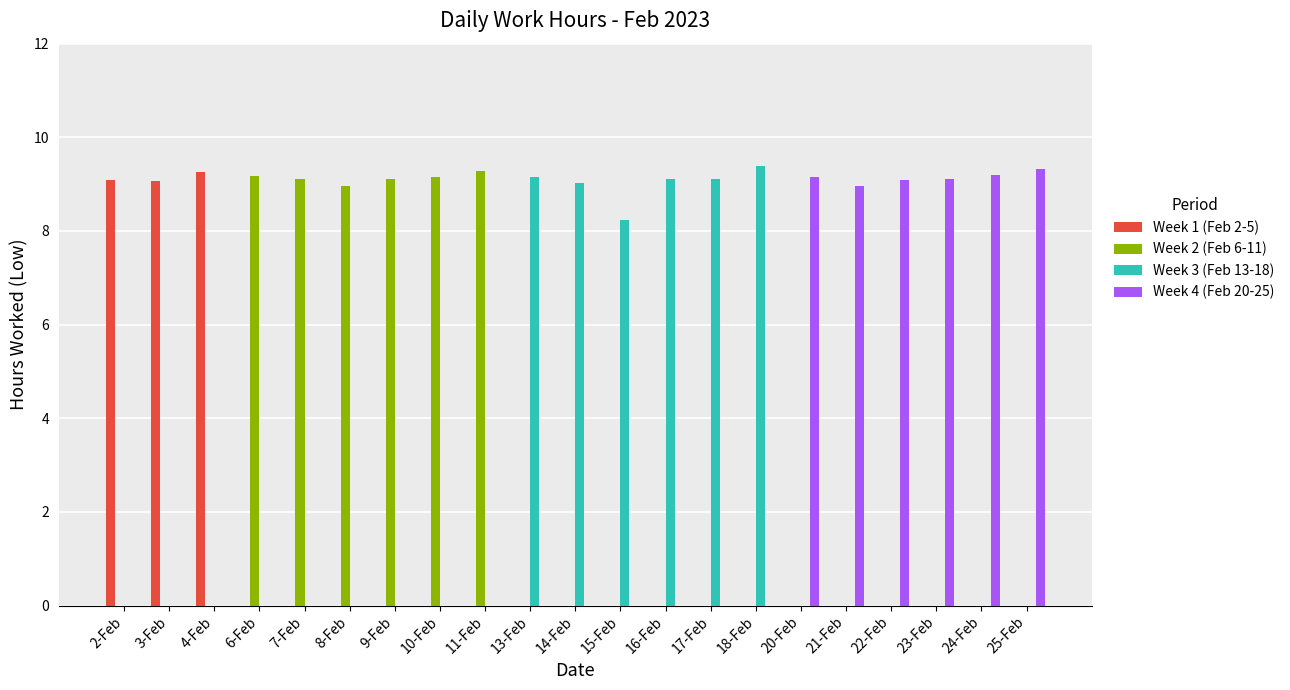

What is the total value across all series at 6-Feb?

9.2